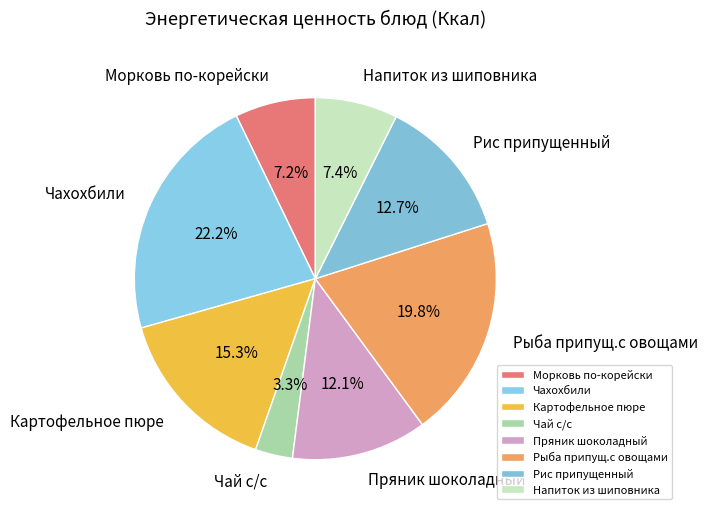

True or false: Морковь по-корейски accounts for 7% of the total.

True